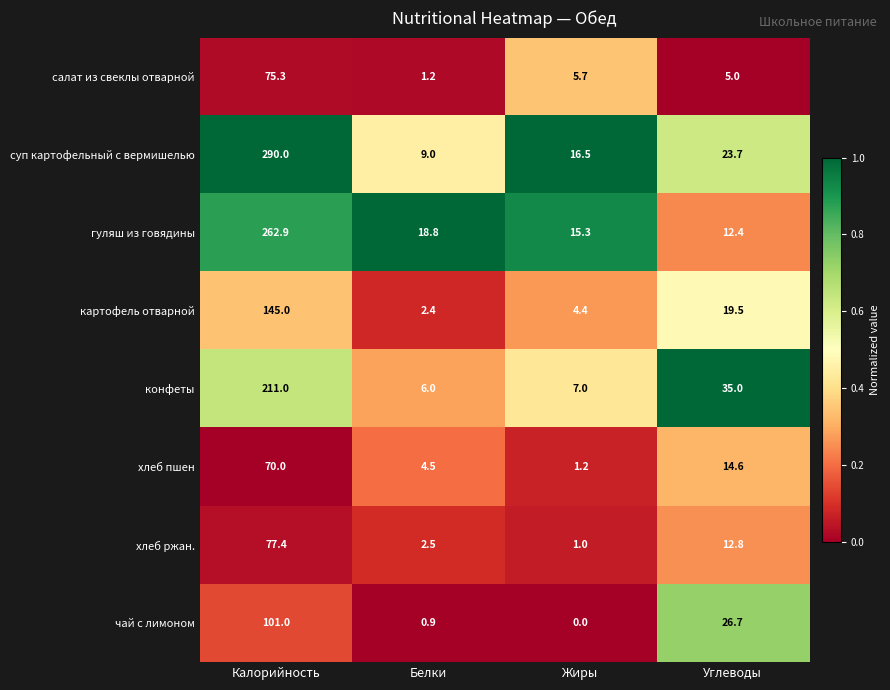

Is it true that конфеты equals 211.0 at Калорийность?

True